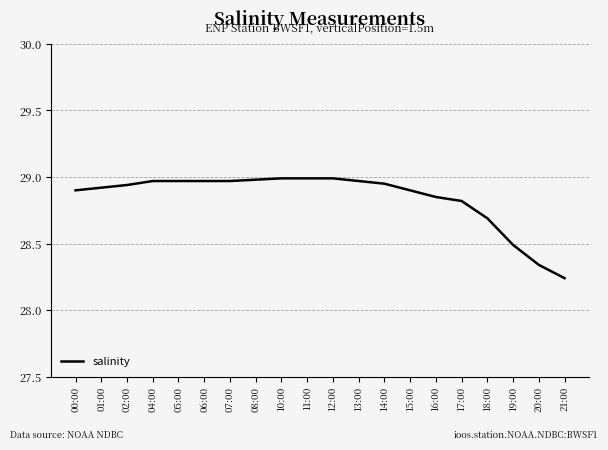

Which has a higher value, 08:00 or 17:00?

08:00